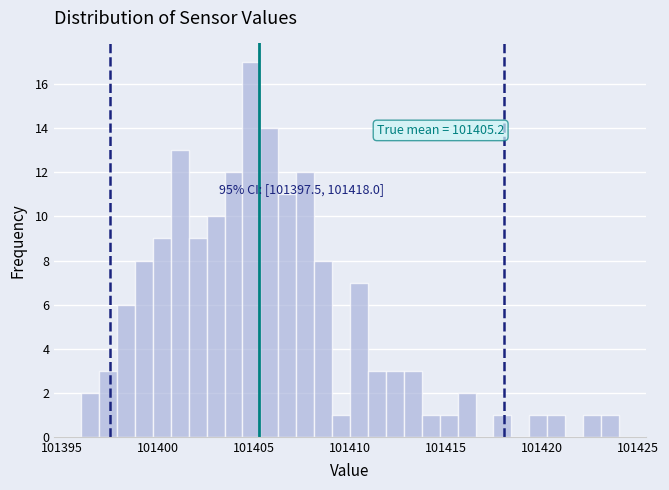

Around what value on the x-axis is the tallest bar? Give the approximate position of its centre, as read against the axis.

101405.0